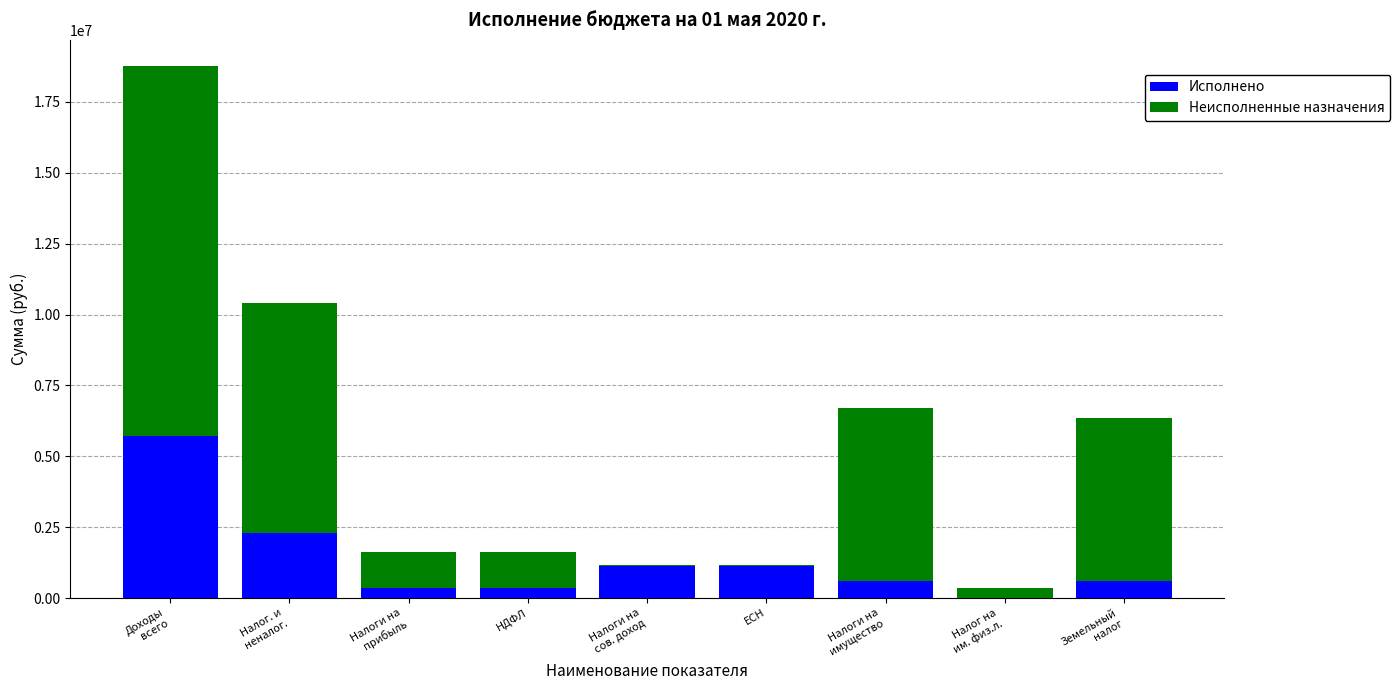

Read the Исполнено value at Земельный
налог.

600066.4